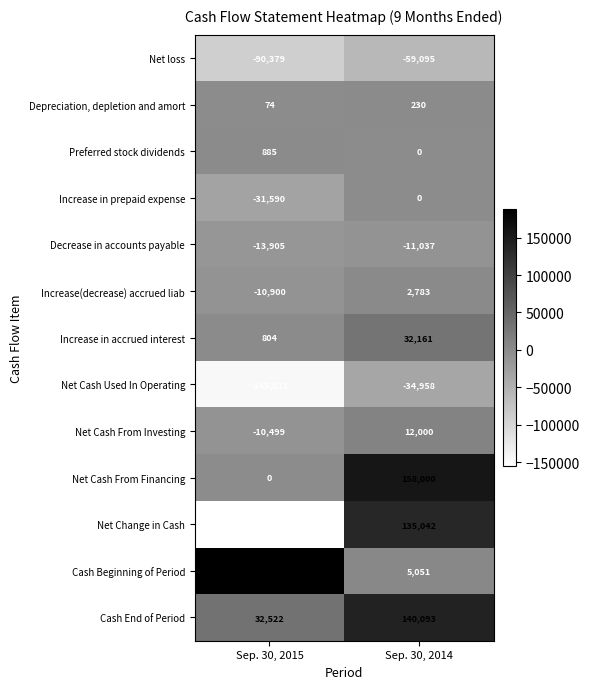

Rank the series at Sep. 30, 2015 from lowest to highest value.

Net Change in Cash, Net Cash Used In Operating, Net loss, Increase in prepaid expense, Decrease in accounts payable, Increase(decrease) accrued liab, Net Cash From Investing, Net Cash From Financing, Depreciation, depletion and amort, Increase in accrued interest, Preferred stock dividends, Cash End of Period, Cash Beginning of Period